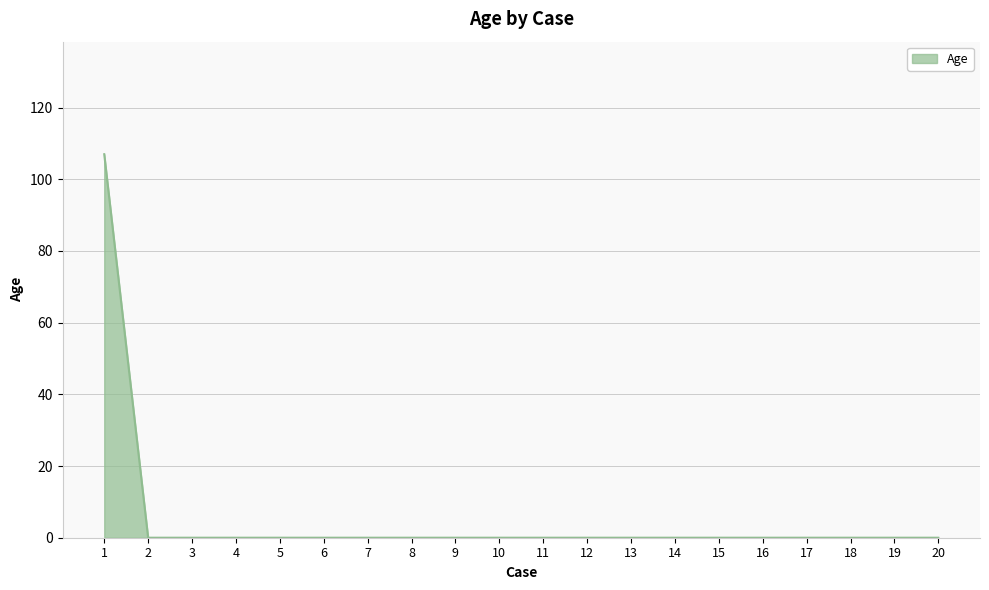

What is the sum of all values?

107